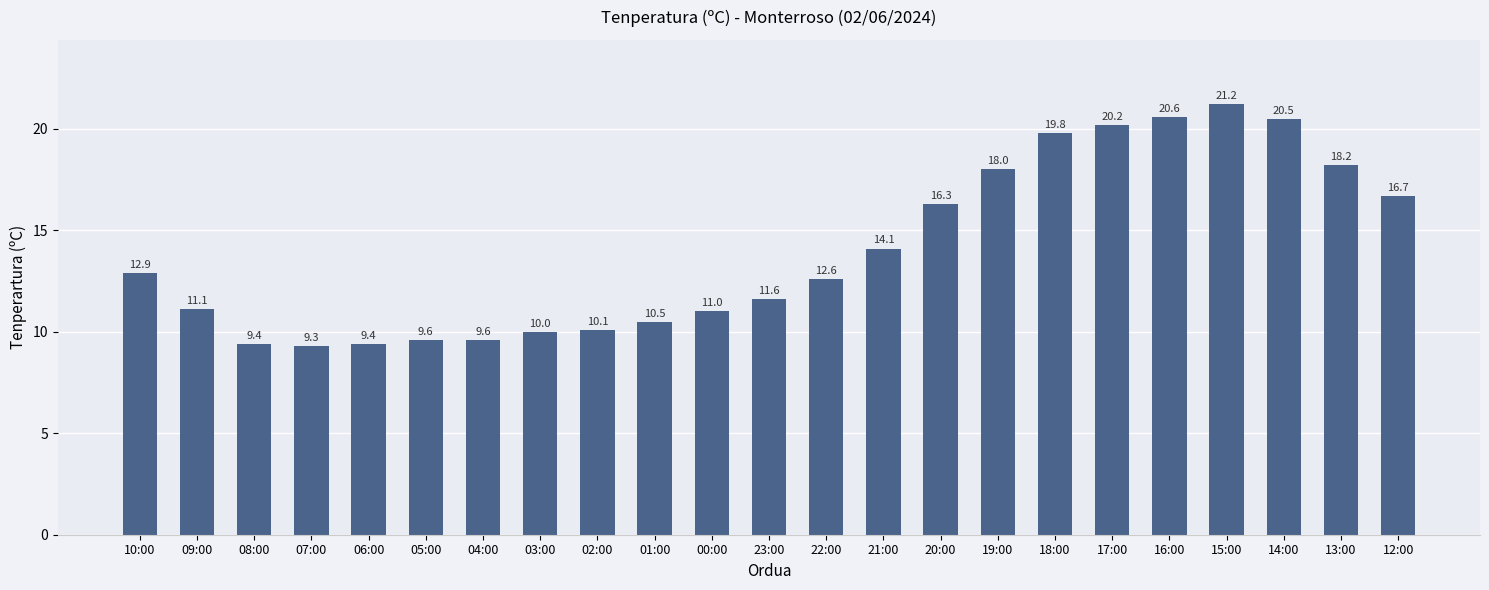

Reading left to right, extract all data points from this chart.

10:00=12.9	09:00=11.1	08:00=9.4	07:00=9.3	06:00=9.4	05:00=9.6	04:00=9.6	03:00=10.0	02:00=10.1	01:00=10.5	00:00=11.0	23:00=11.6	22:00=12.6	21:00=14.1	20:00=16.3	19:00=18.0	18:00=19.8	17:00=20.2	16:00=20.6	15:00=21.2	14:00=20.5	13:00=18.2	12:00=16.7